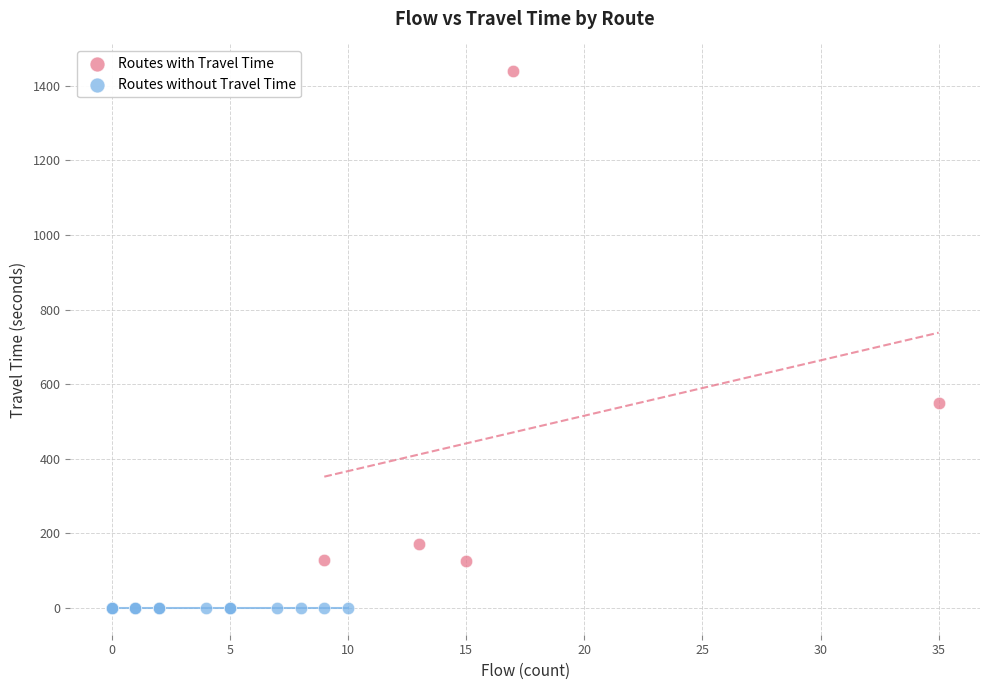

Which series contains the highest Y value?

Routes with Travel Time